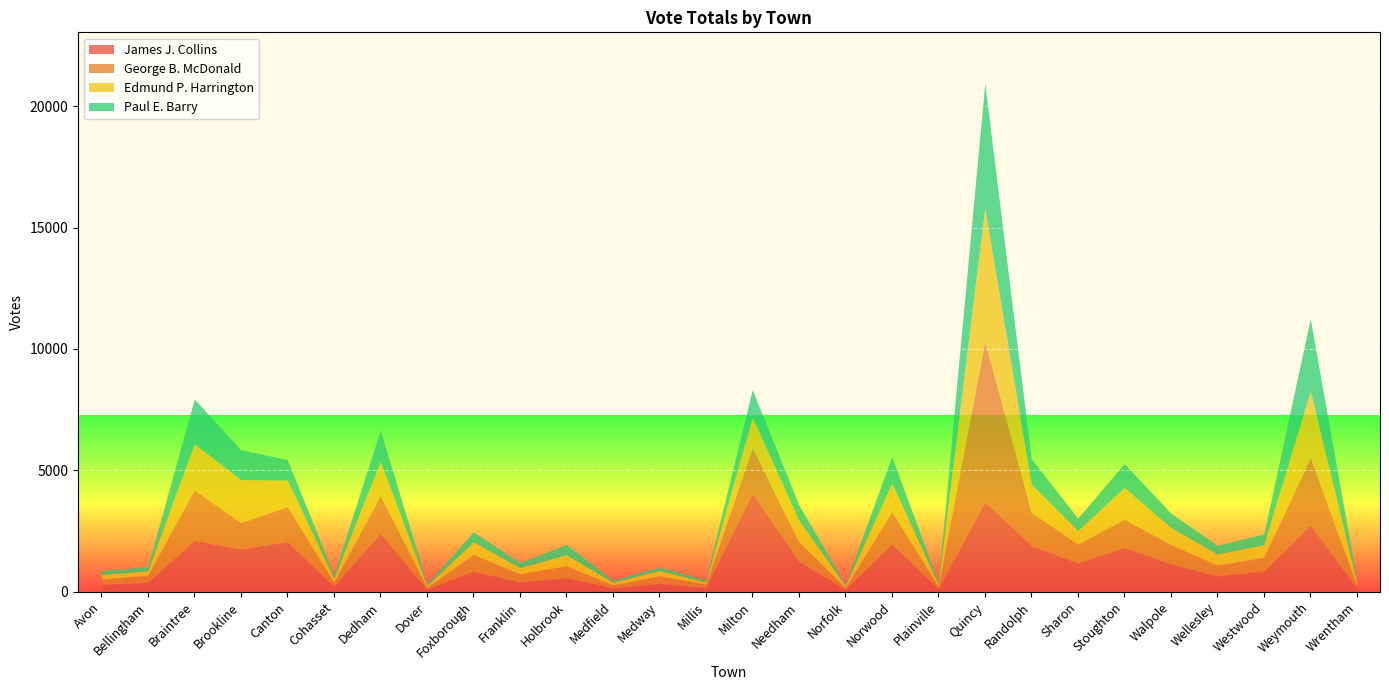

At which label does James J. Collins reach its minimum?

Dover